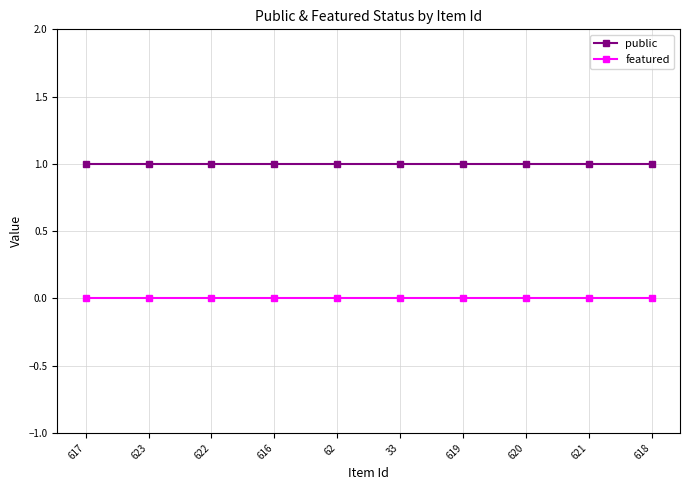

List the series in order of their peak value, highest first.

public, featured